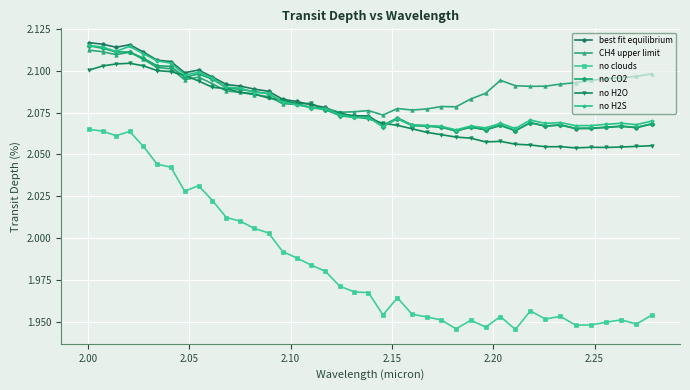

True or false: best fit equilibrium and no clouds intersect in this chart.

False